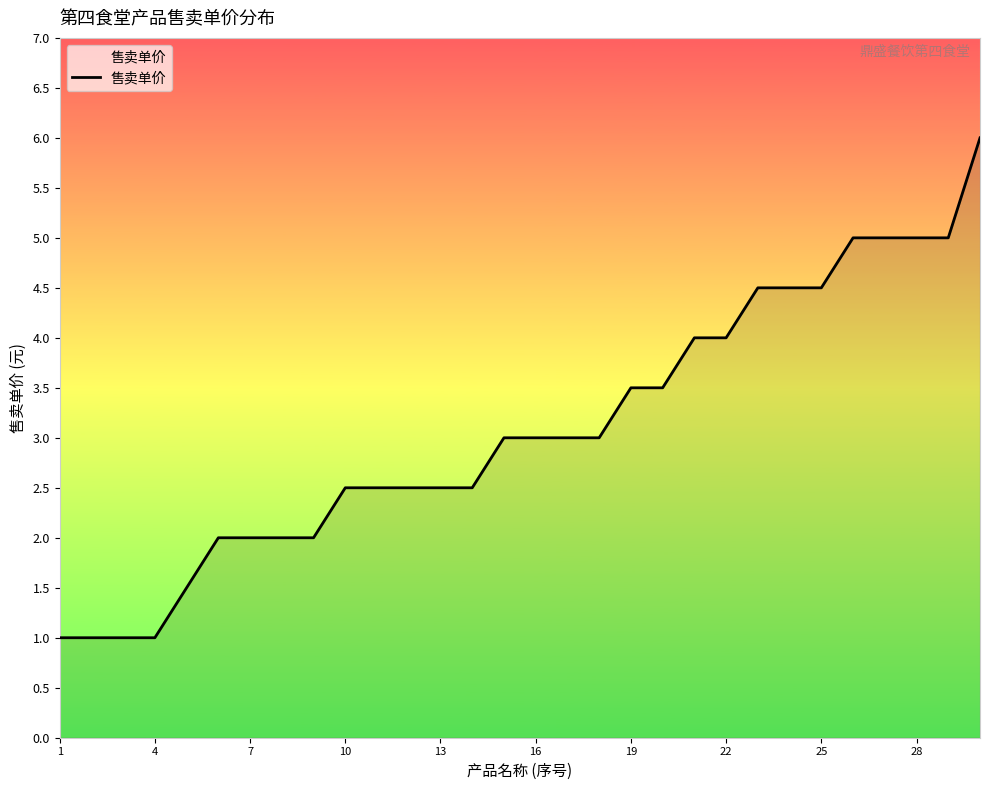

What is the difference between the maximum and minimum values?

5.0